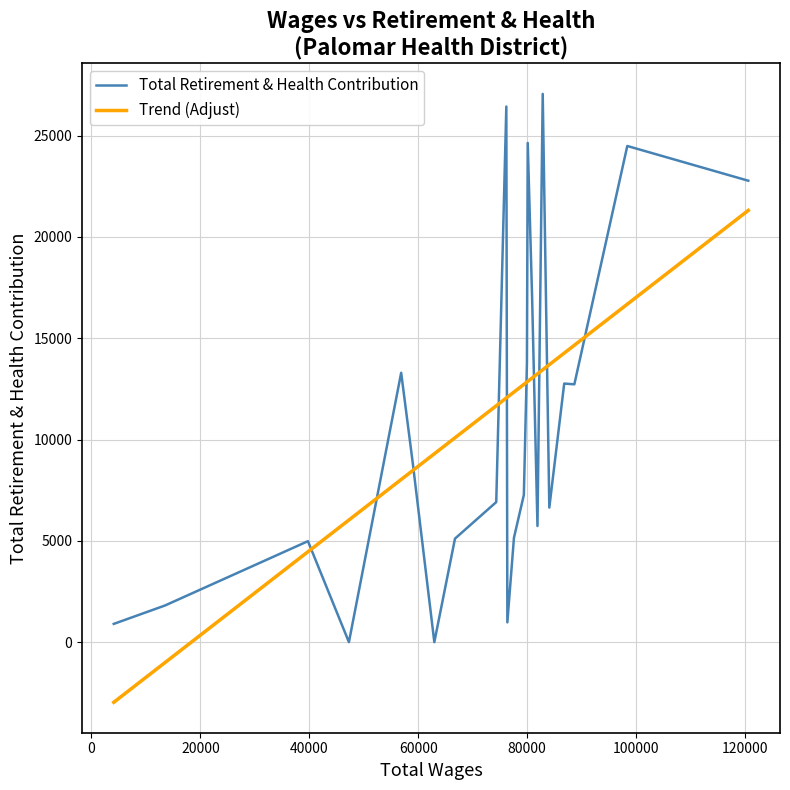

Reading right to left, list all the values displayed in this chart.

120603=22774	98390=24488	88668=12725	86807=12762	84072=6641	82861=27059	81897=5733	80910=17041	80109=24637	79961=13762	79398=7267	77581=5152	76368=977	76180=26435	74328=6912	66753=5109	62959=0	59000=8840	56872=13294	47279=0	39755=4983	13503=1808	4099=901